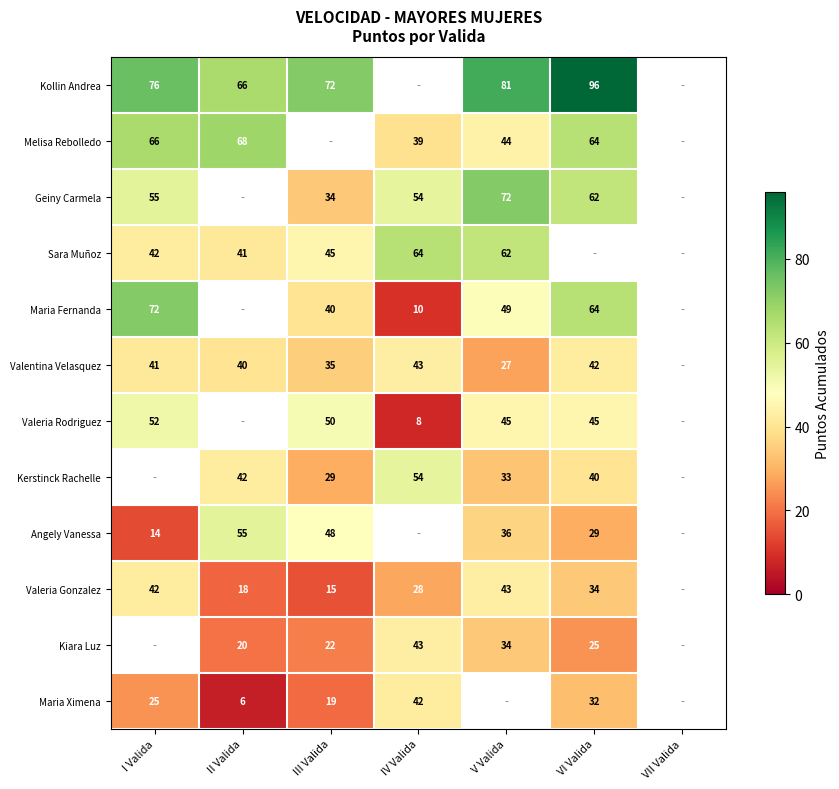

The Maria Ximena series shows 44 at VI Valida. True or false?

False